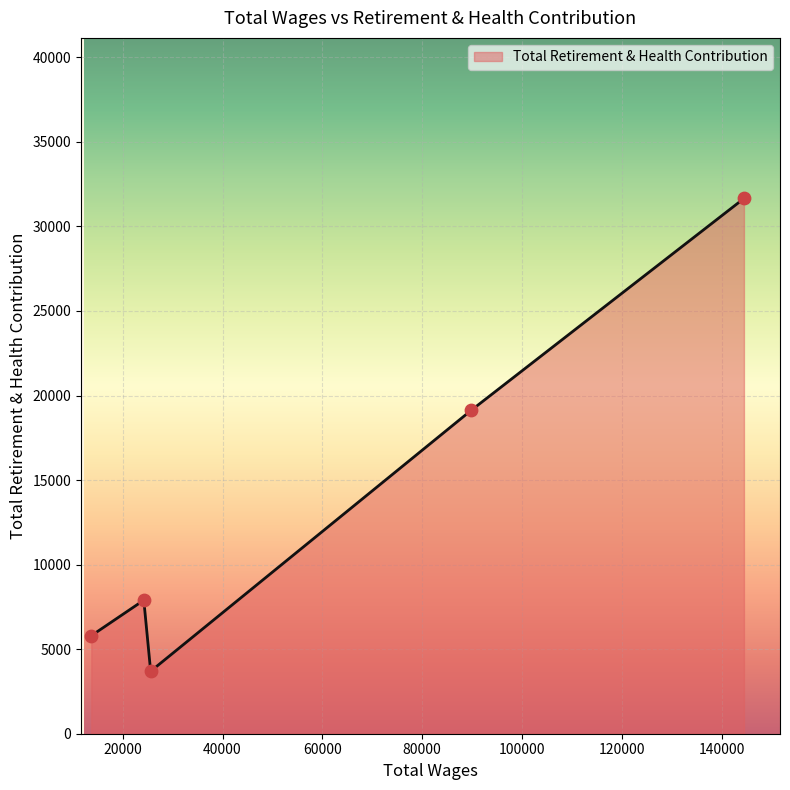

What is the minimum value shown in the chart?

3694